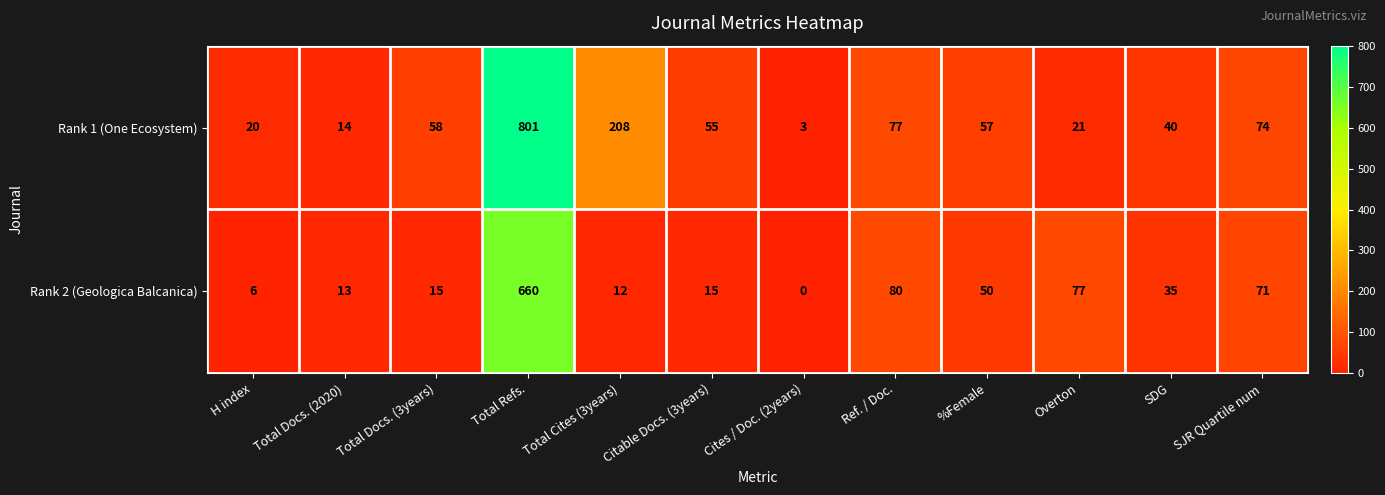

What is the difference between the highest and lowest values at Cites / Doc. (2years)?

3